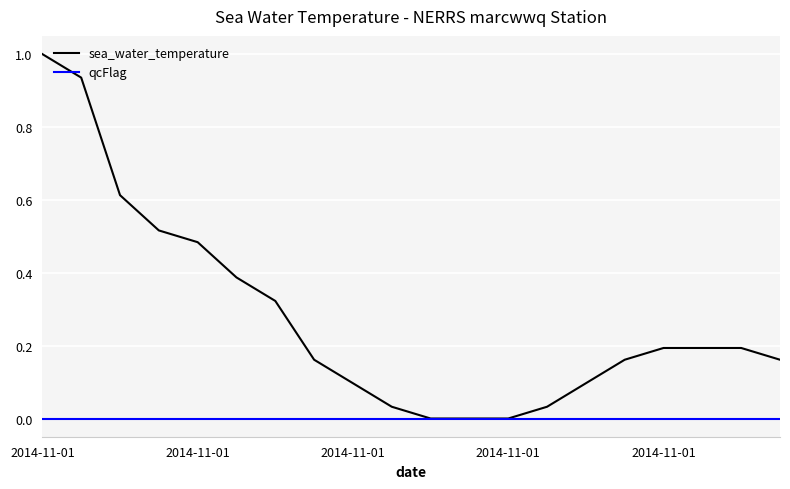

Which series has the widest spread of values?

sea_water_temperature